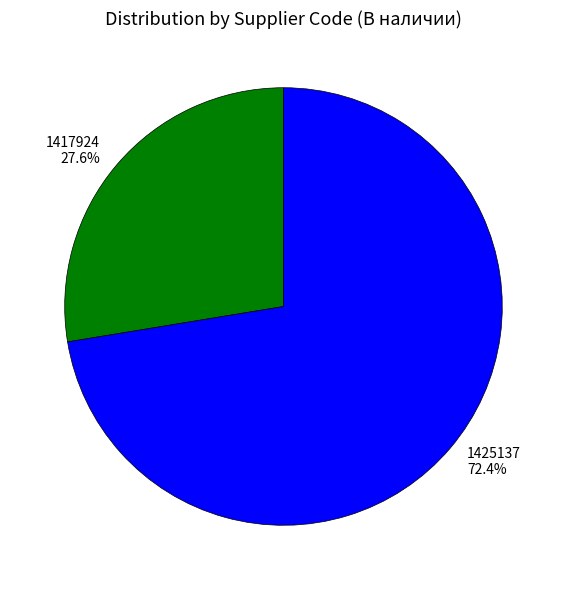

The 1417924 slice represents 19% of the pie. True or false?

False